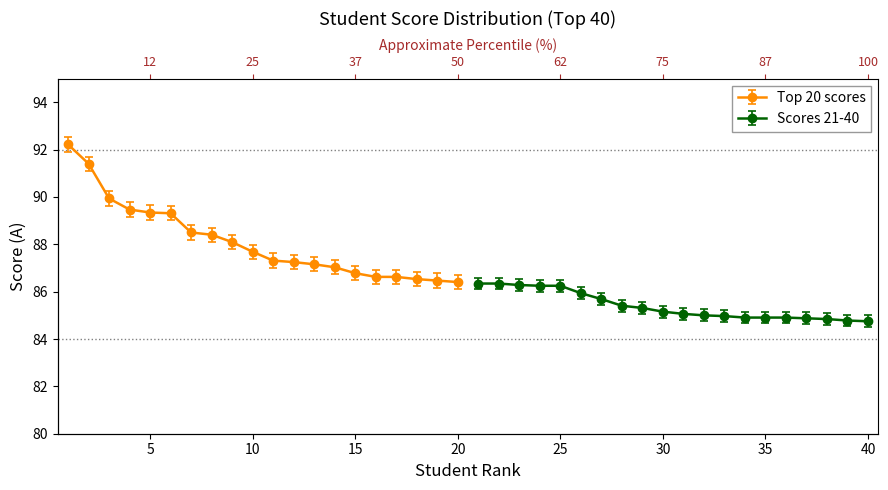

What is the sum of all Top 20 scores values?

1762.6